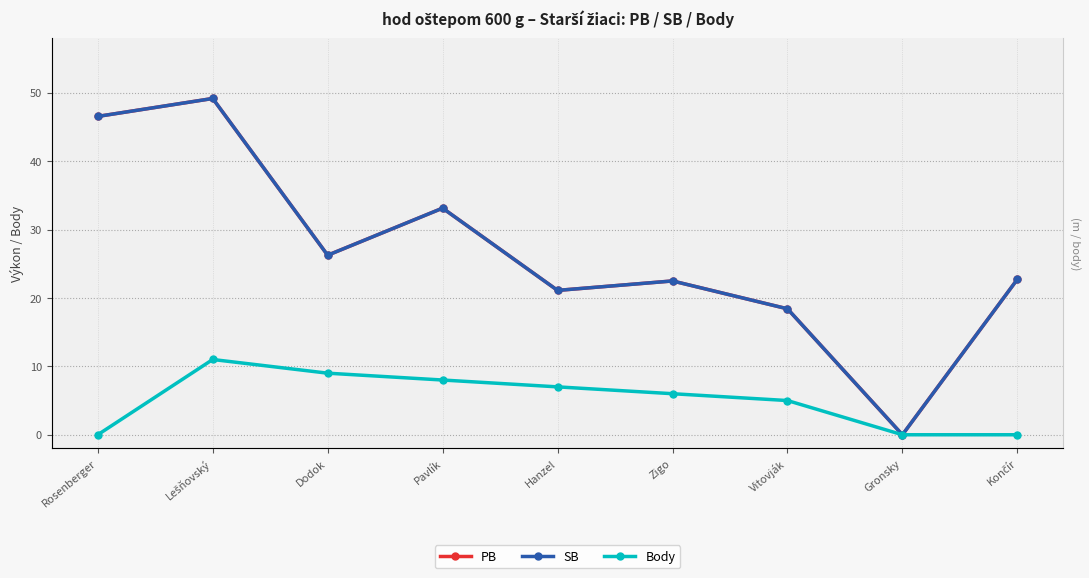

What is the label of the 8th point from the right?

Lešňovský